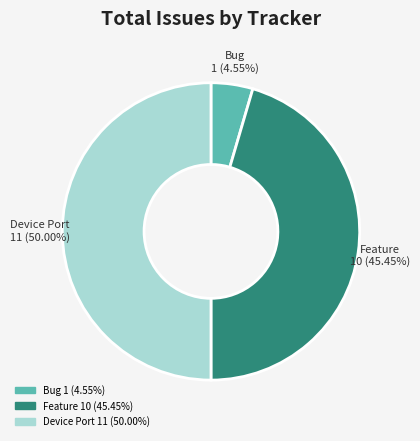

Do Device Port and Bug together represent more than half of the pie?

Yes